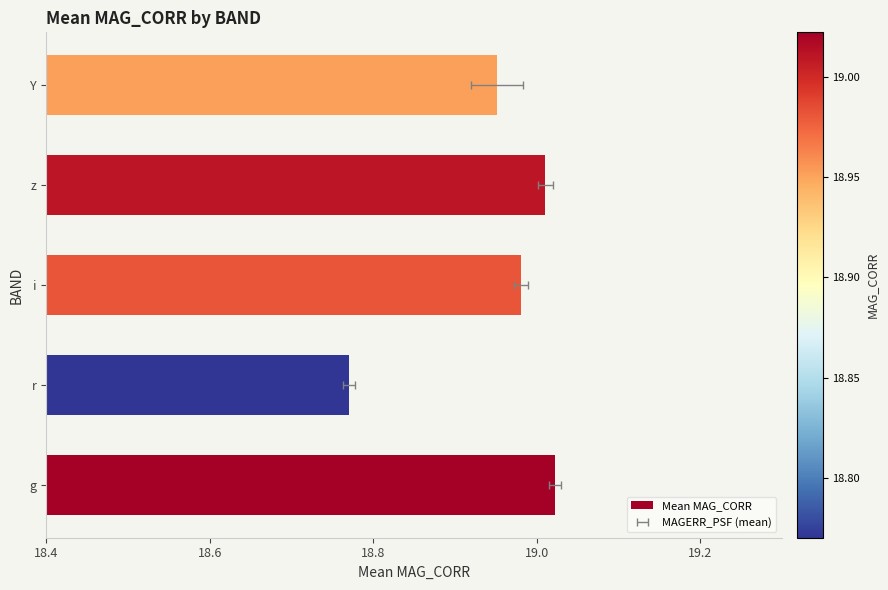

Reading right to left, extract all data points from this chart.

19.0	19.0	19.0	18.8	19.0